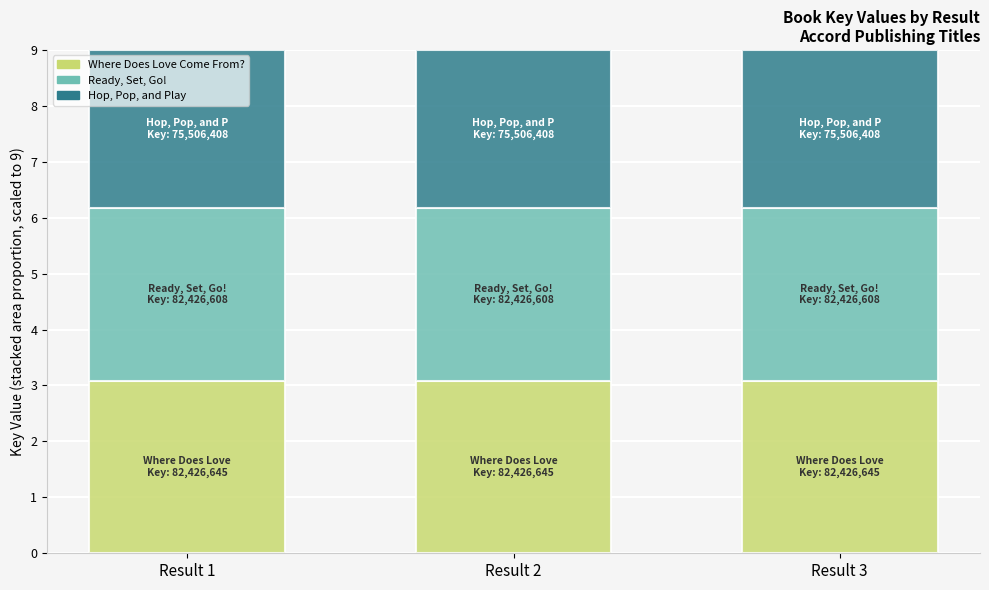

What is the total value across all series at Result 1?

9.0